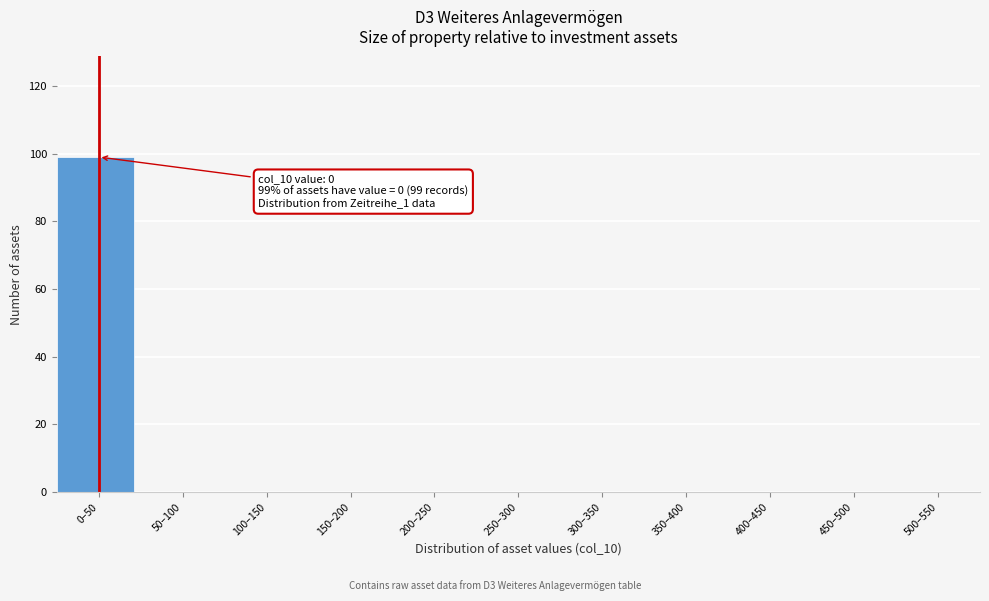

Reading left to right, list all the values displayed in this chart.

0–50=99	50–100=0	100–150=0	150–200=0	200–250=0	250–300=0	300–350=0	350–400=0	400–450=0	450–500=0	500–550=0